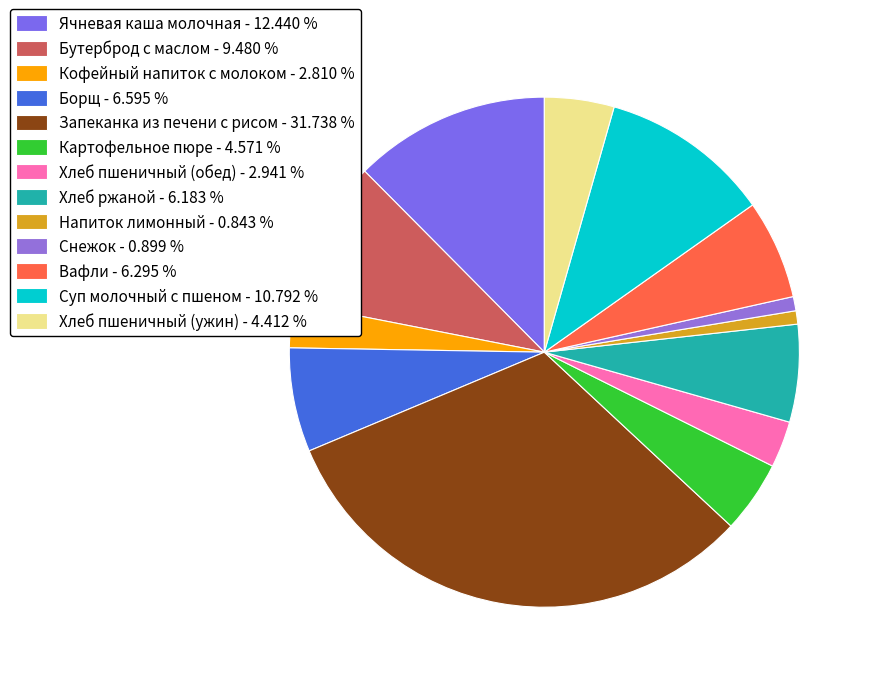

Count the number of slices in the pie.

13